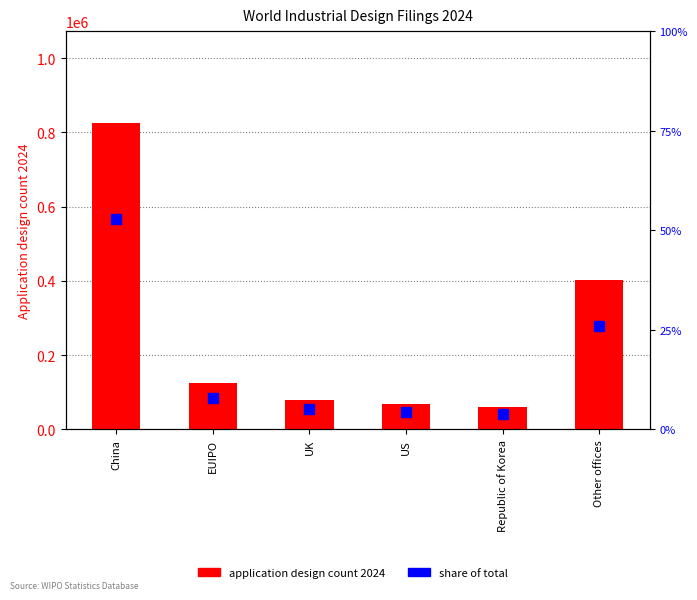

Which series reaches the minimum Y coordinate?

Share